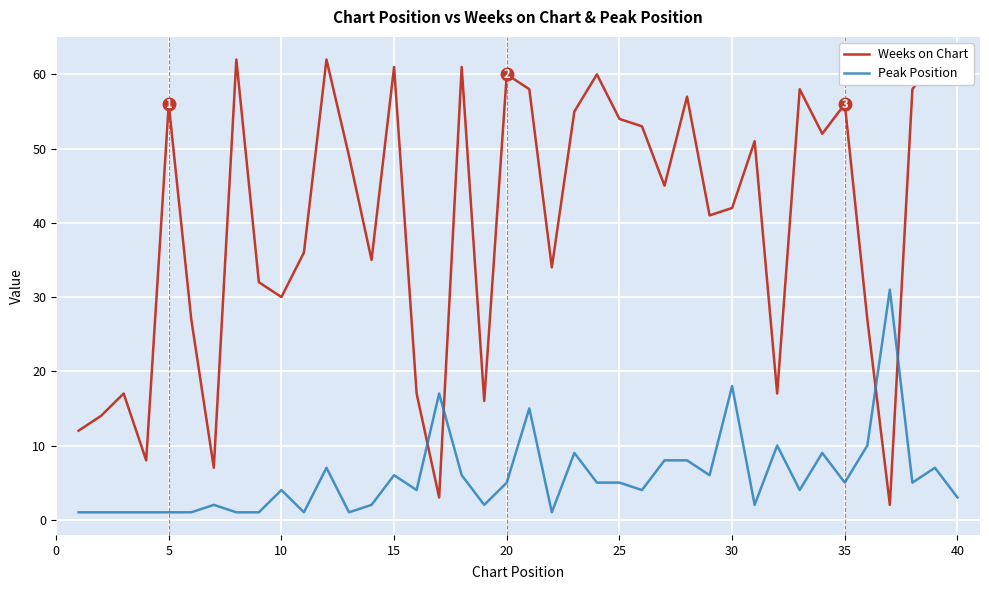

Is it true that Peak Position equals 5 at 35?

True